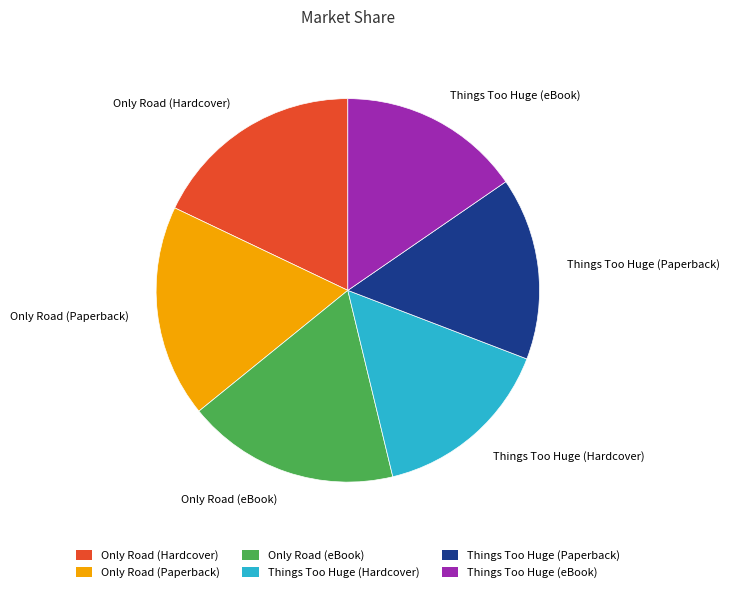

True or false: Things Too Huge (Paperback) accounts for 5% of the total.

False